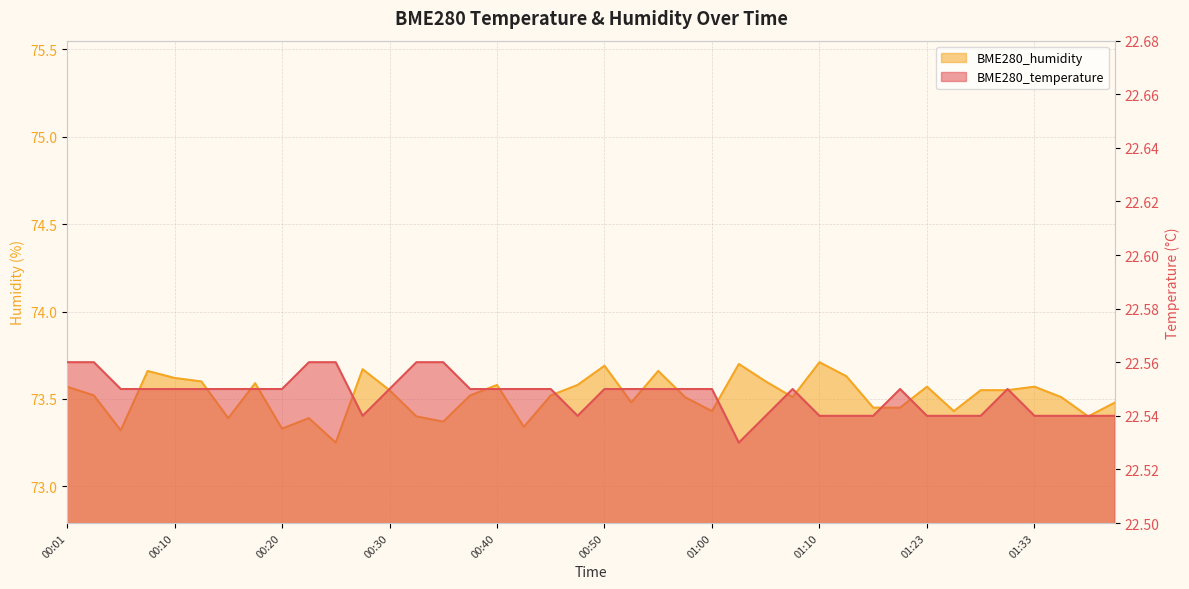

At which label does BME280_temperature reach its peak?

00:01